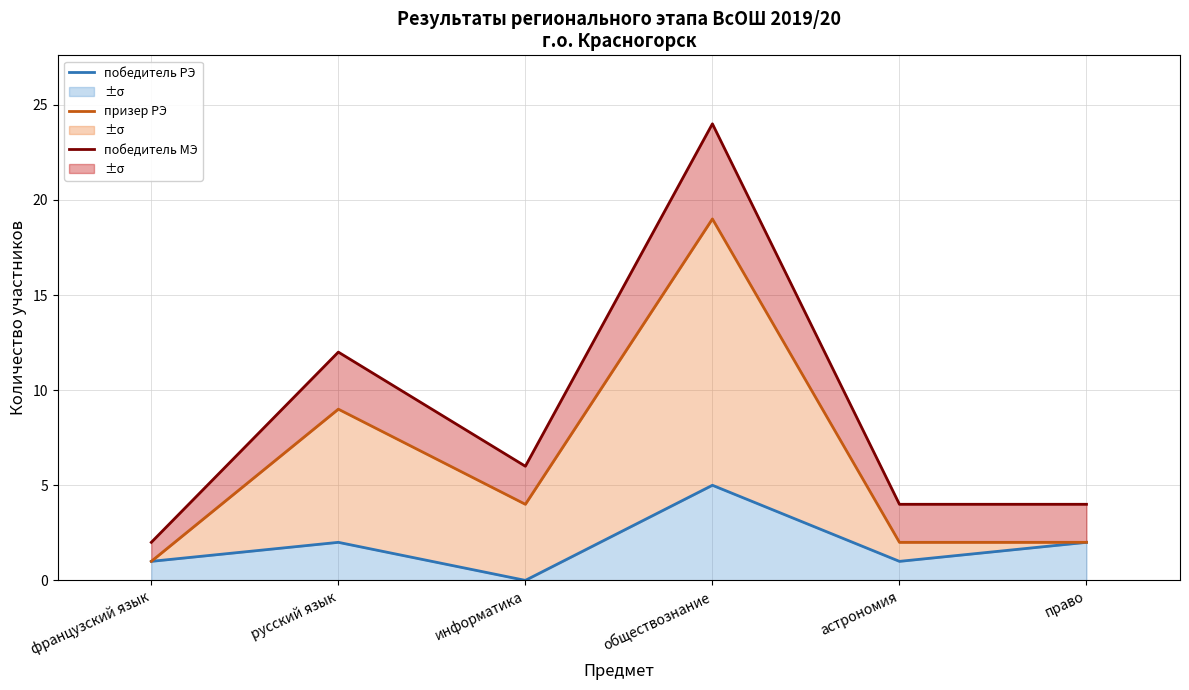

Which series changed the most between французский язык and русский язык?

победитель МЭ